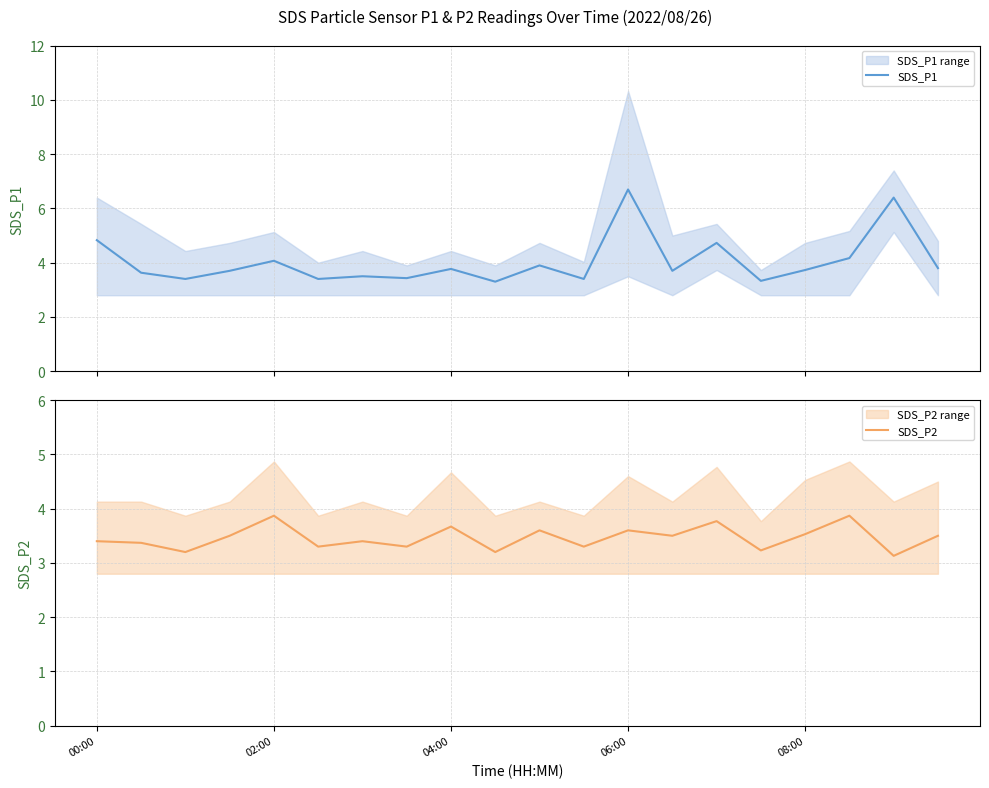

At how many categories does at least one series exceed 5?

2